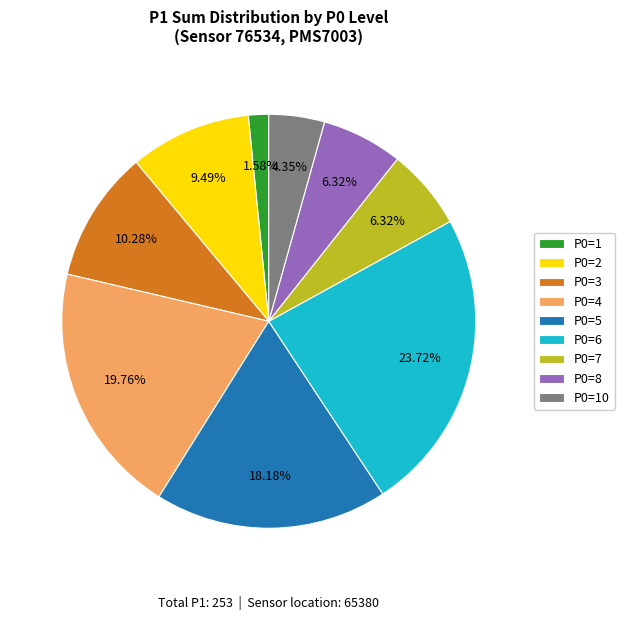

Approximately how many times larger is the value at P0=2 compared to P0=6?

0.4